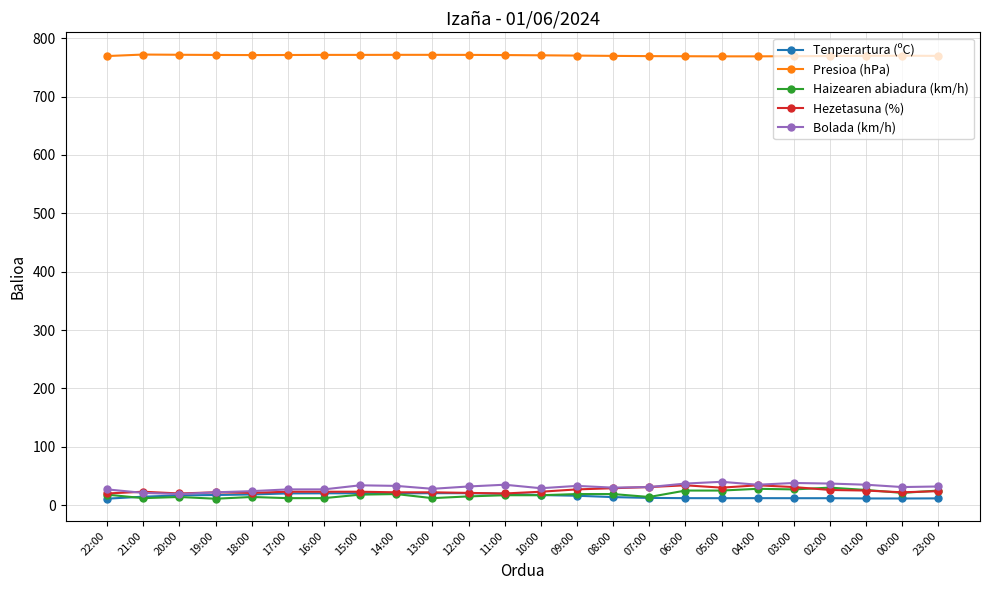

Does the chart display data point markers on the line(s)?

Yes